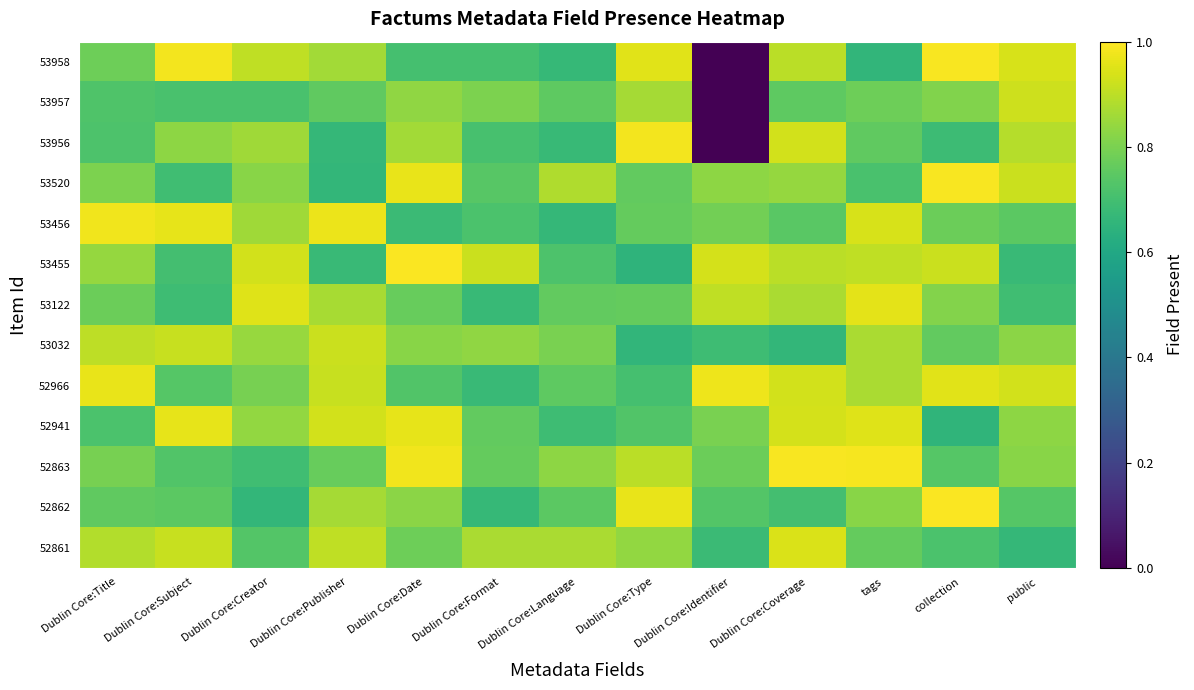

Which label corresponds to the largest value in the chart?

Dublin Core:Date